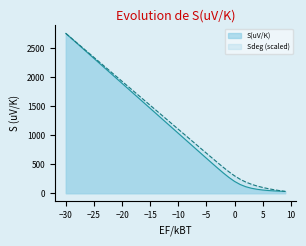

What is the greatest value displayed?

2757.5